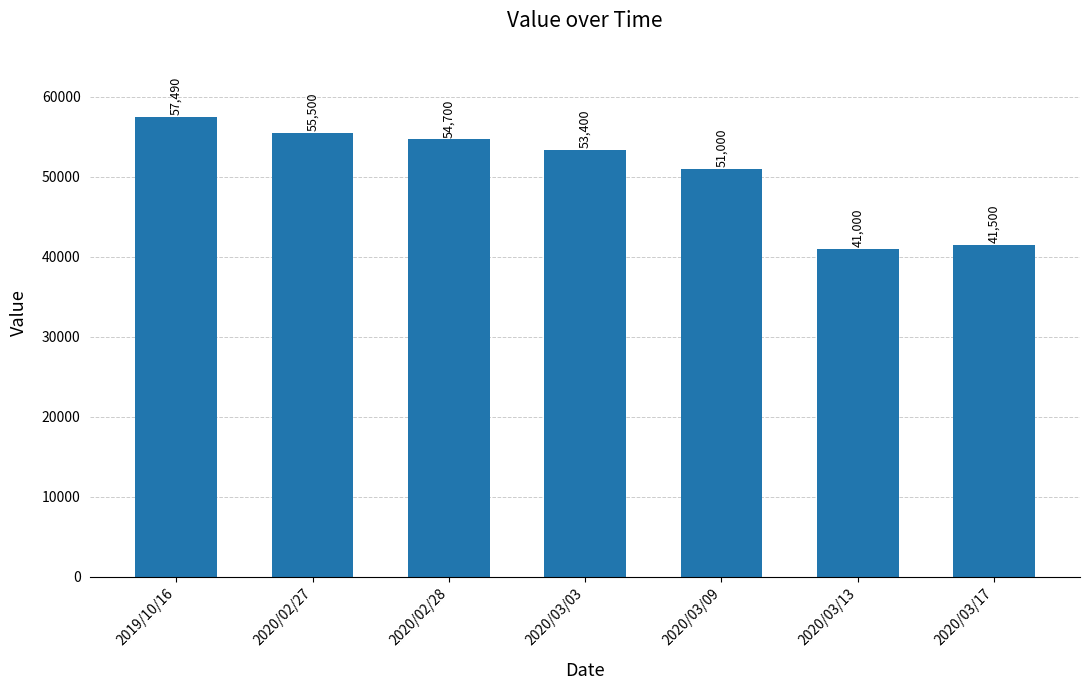

What is the label of the 7th bar from the right?

2019/10/16